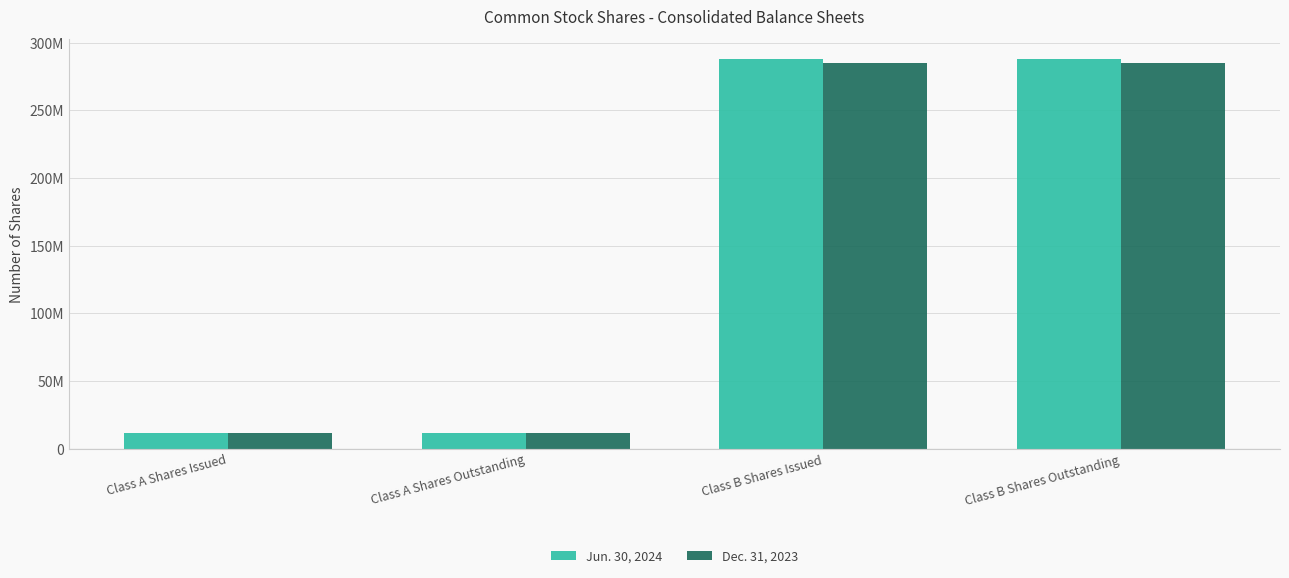

The value of Jun. 30, 2024 at Class A Shares Issued is 18681966. True or false?

False